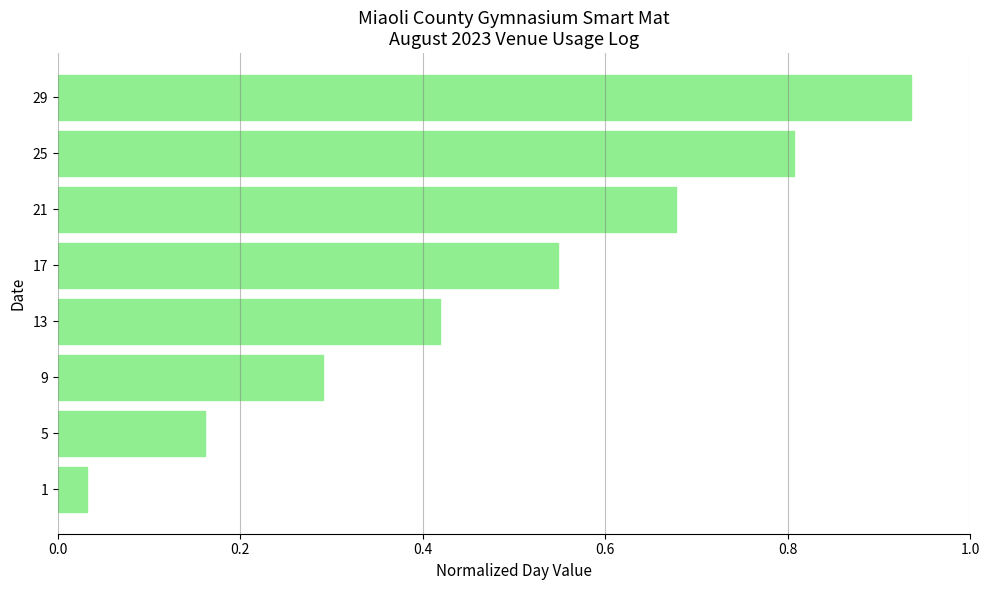

True or false: the data shows 0.5 at 29.

False